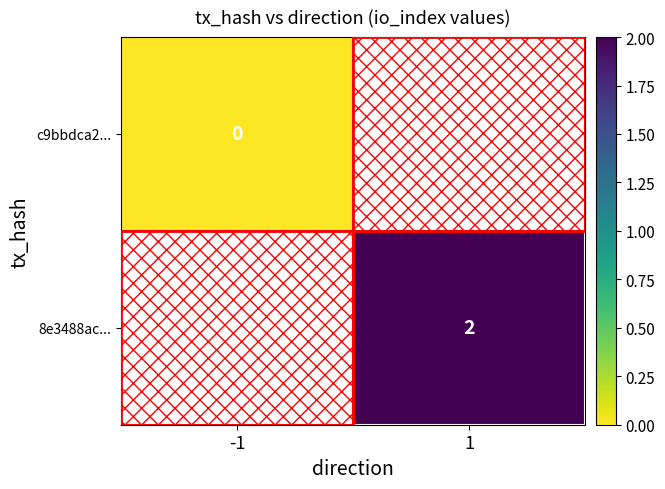

True or false: 8e3488ac... has a value of 2 at 1.

True